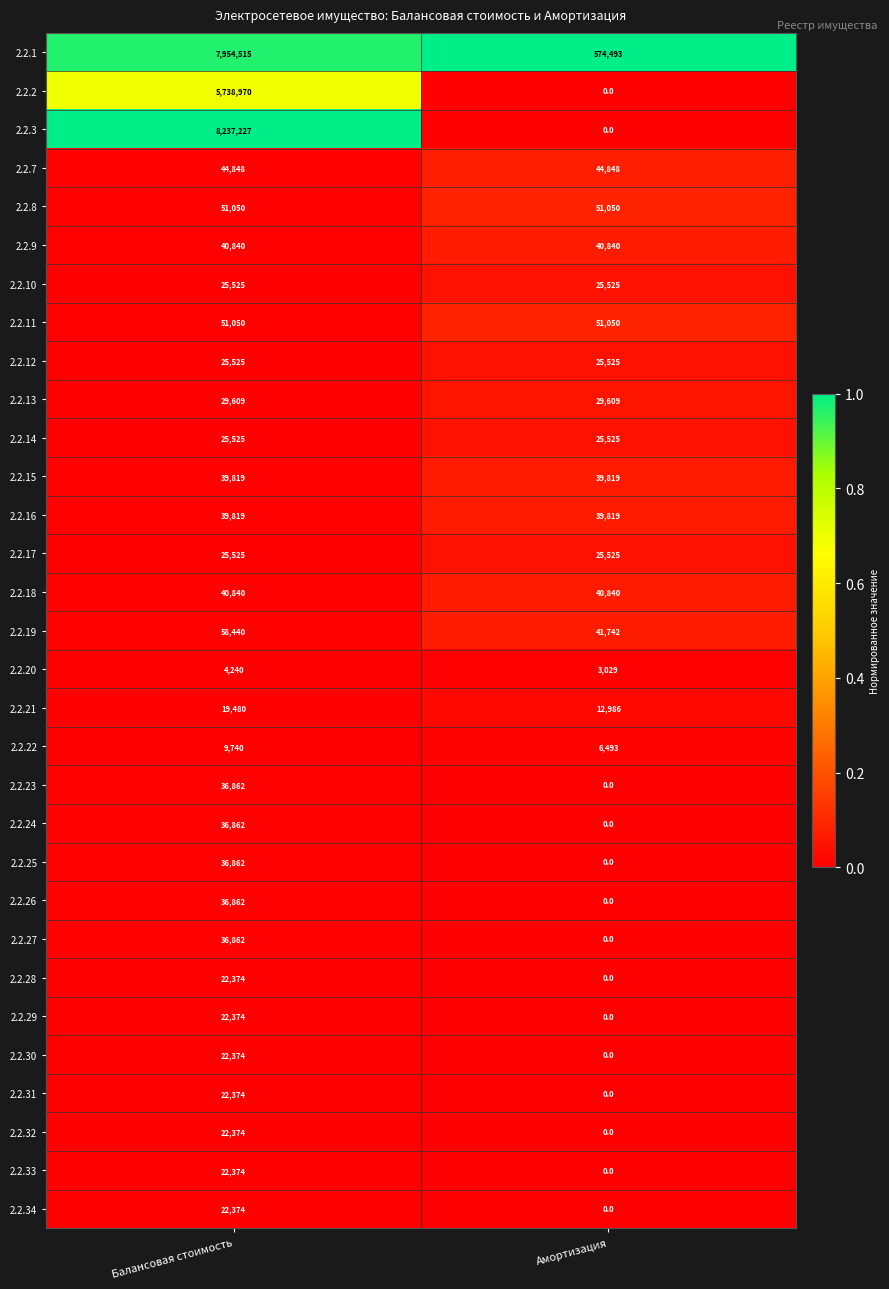

Rank the categories by 2.2.30 value from lowest to highest.

Амортизация, Балансовая стоимость